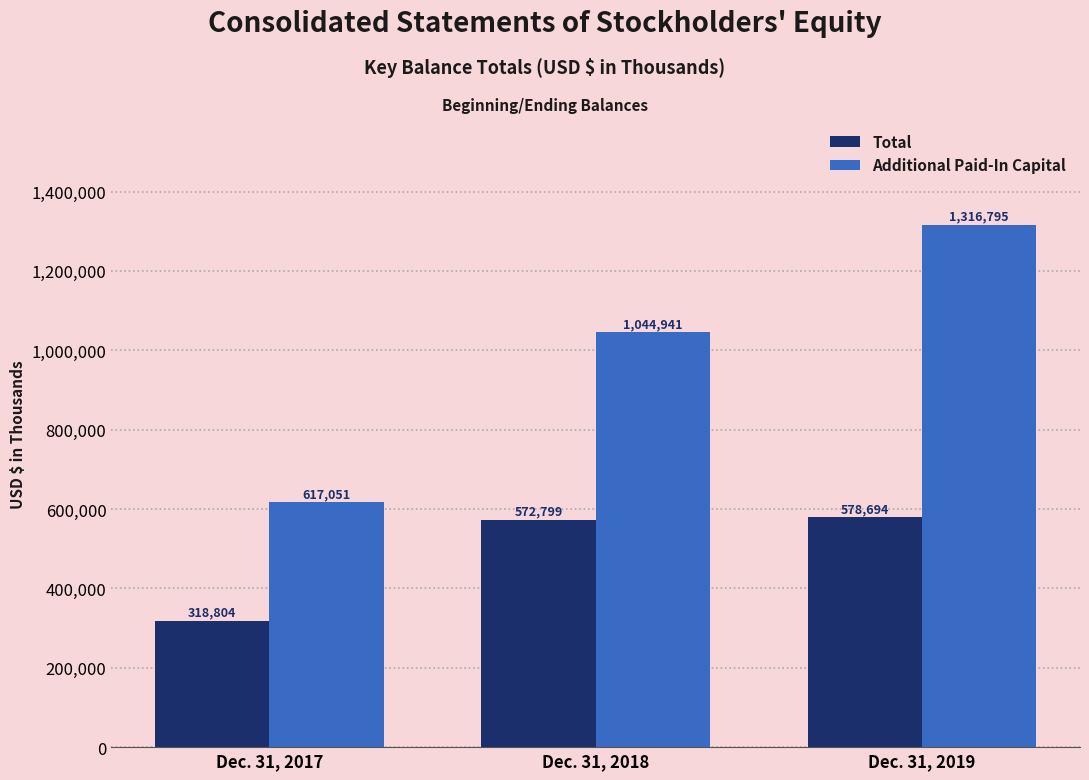

Which series changed the most between Dec. 31, 2017 and Dec. 31, 2019?

Additional Paid-In Capital